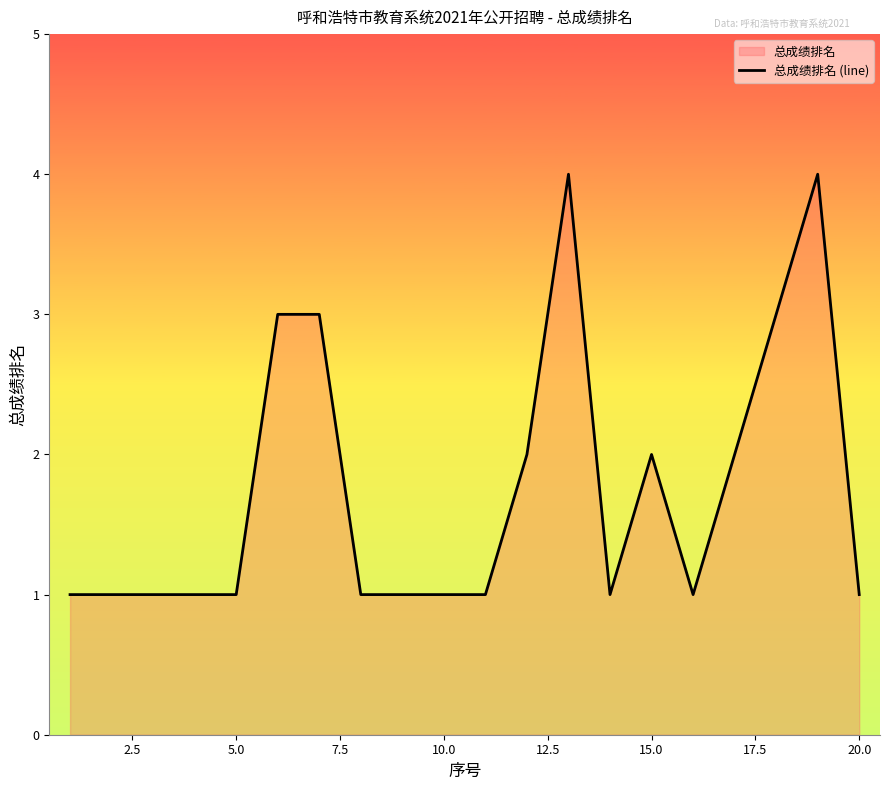

What is the difference between the maximum and minimum values?

3